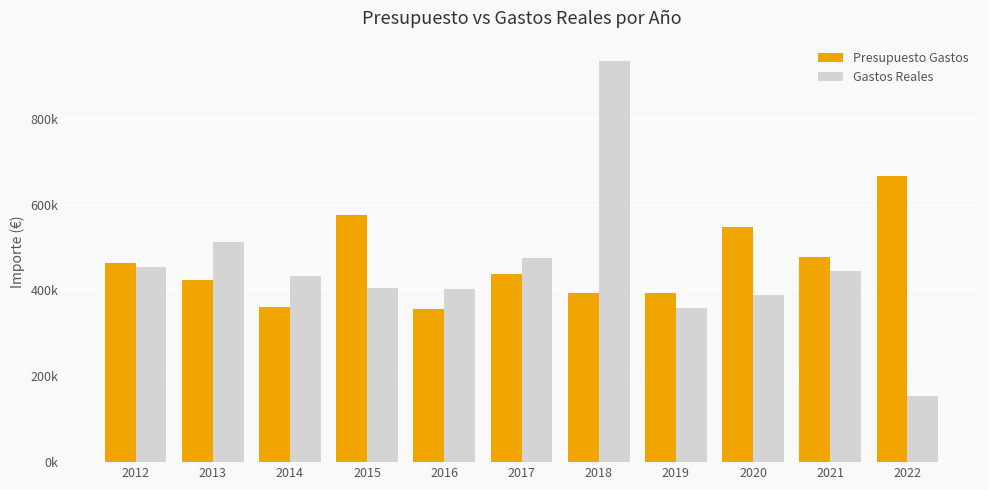

Rank the categories by Presupuesto Gastos value from lowest to highest.

2016, 2014, 2018, 2019, 2013, 2017, 2012, 2021, 2020, 2015, 2022